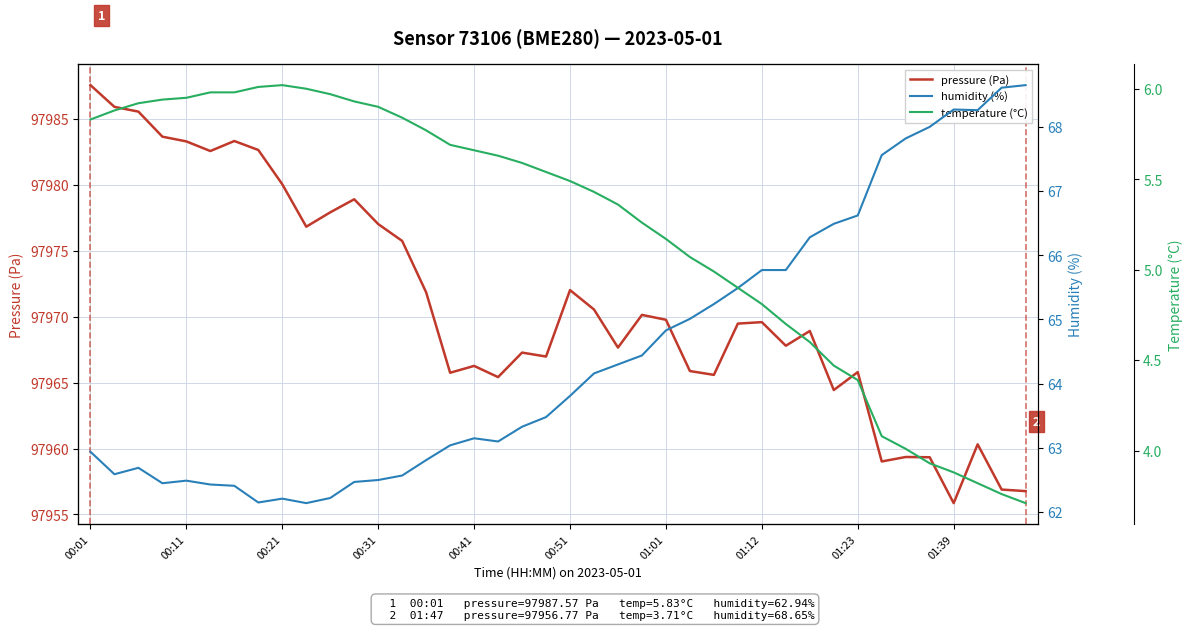

Does the chart have visible grid lines?

Yes